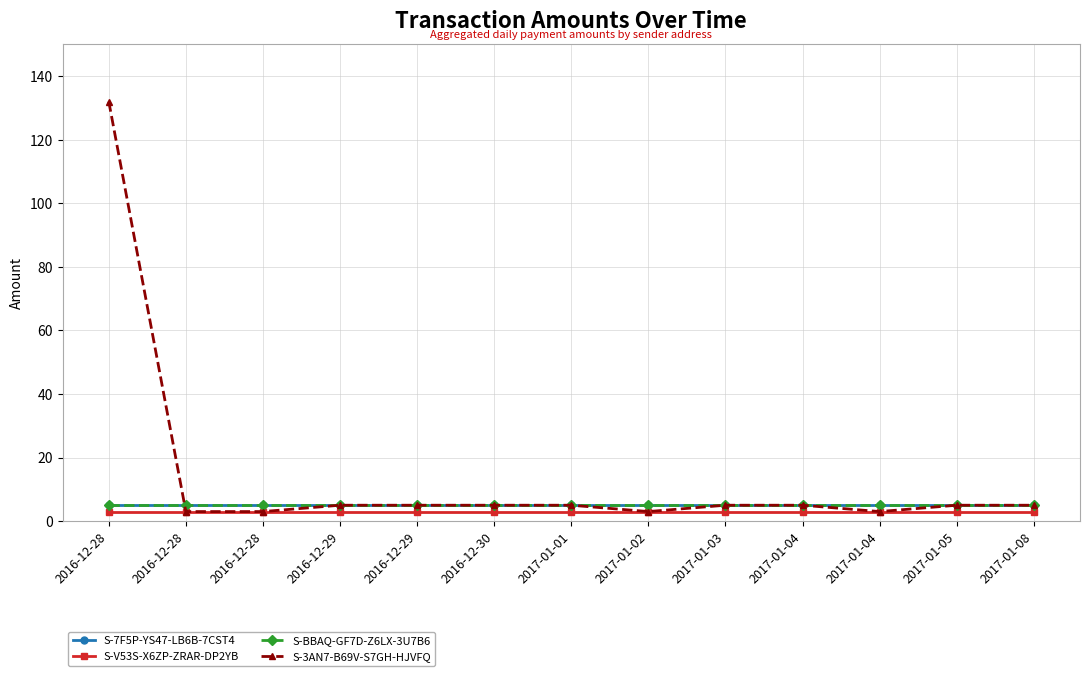

At 2016-12-28, list the series in order from smallest to largest.

S-V53S-X6ZP-ZRAR-DP2YB, S-7F5P-YS47-LB6B-7CST4, S-BBAQ-GF7D-Z6LX-3U7B6, S-3AN7-B69V-S7GH-HJVFQ